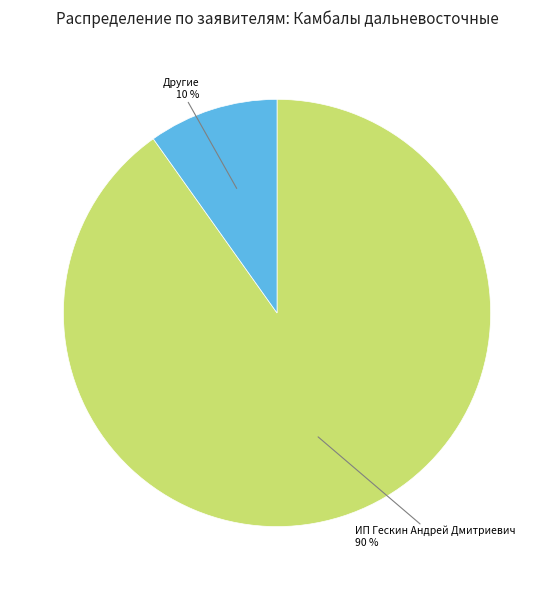

To the nearest percent, what is the average slice percentage?

50%